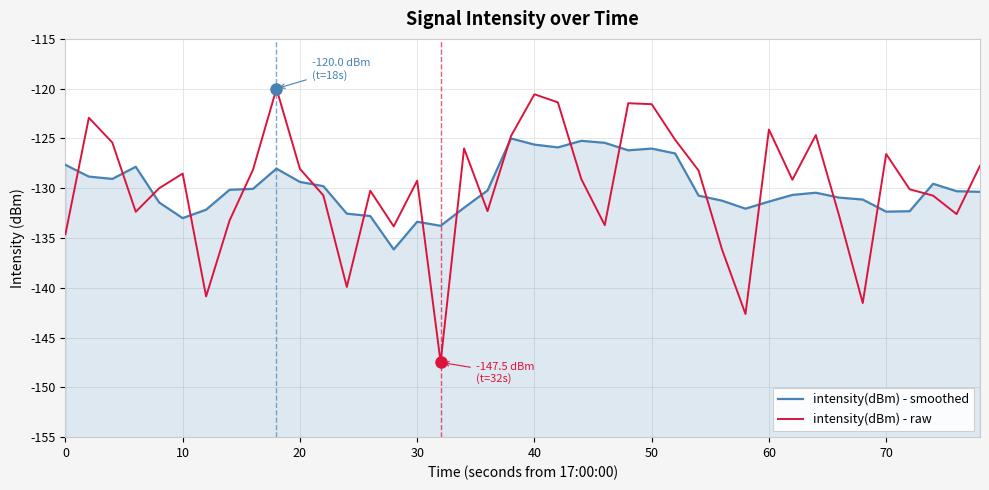

Is it true that intensity(dBm) - raw equals -45.7 at 34?

False